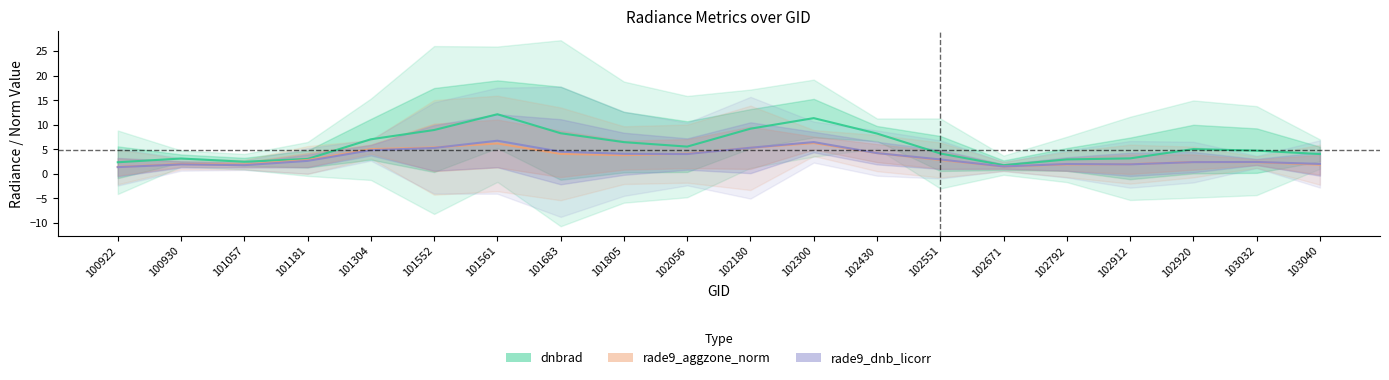

At how many categories does at least one series exceed 2?

19